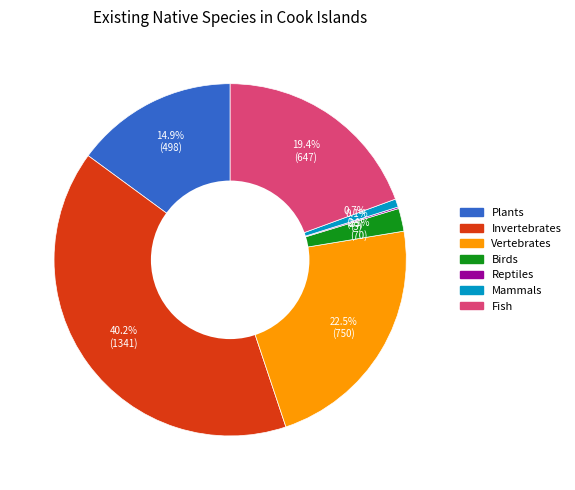

To the nearest percent, what is the average slice percentage?

14%